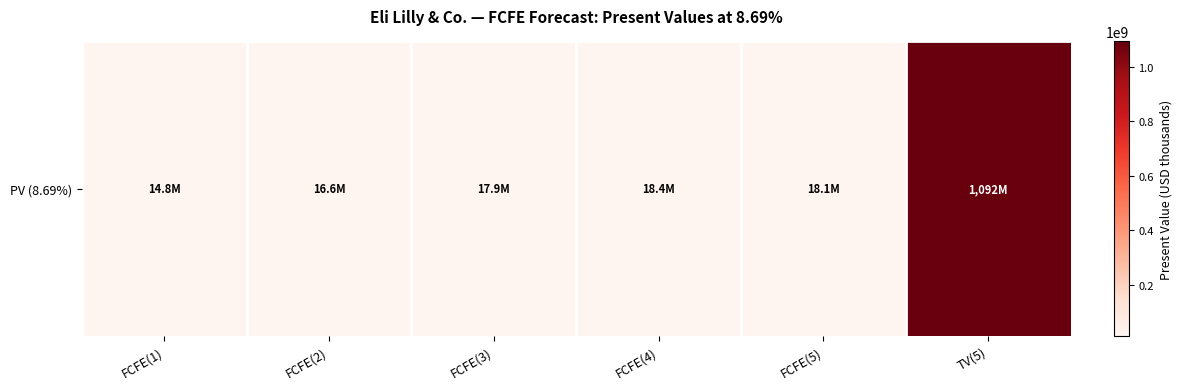

Reading left to right, list all the values displayed in this chart.

14796020	16606760	17871352	18406032	18105780	1091813684